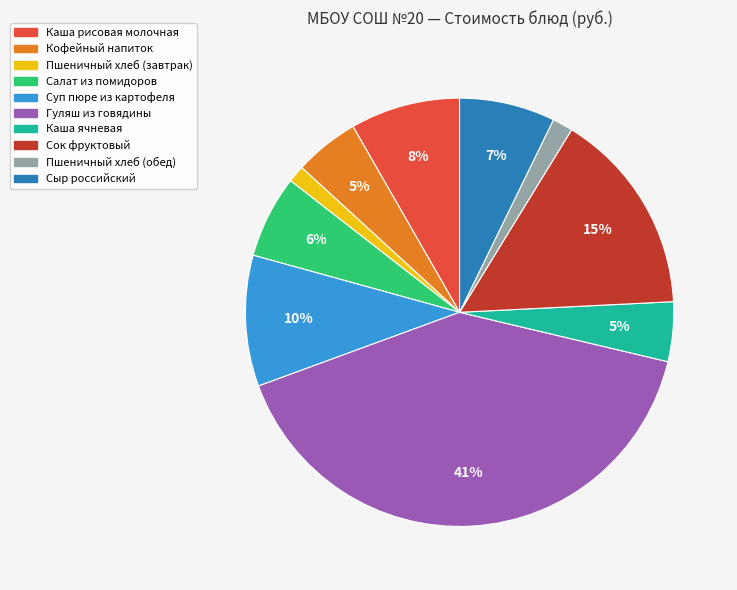

What is the largest slice in the pie chart?

Гуляш из говядины